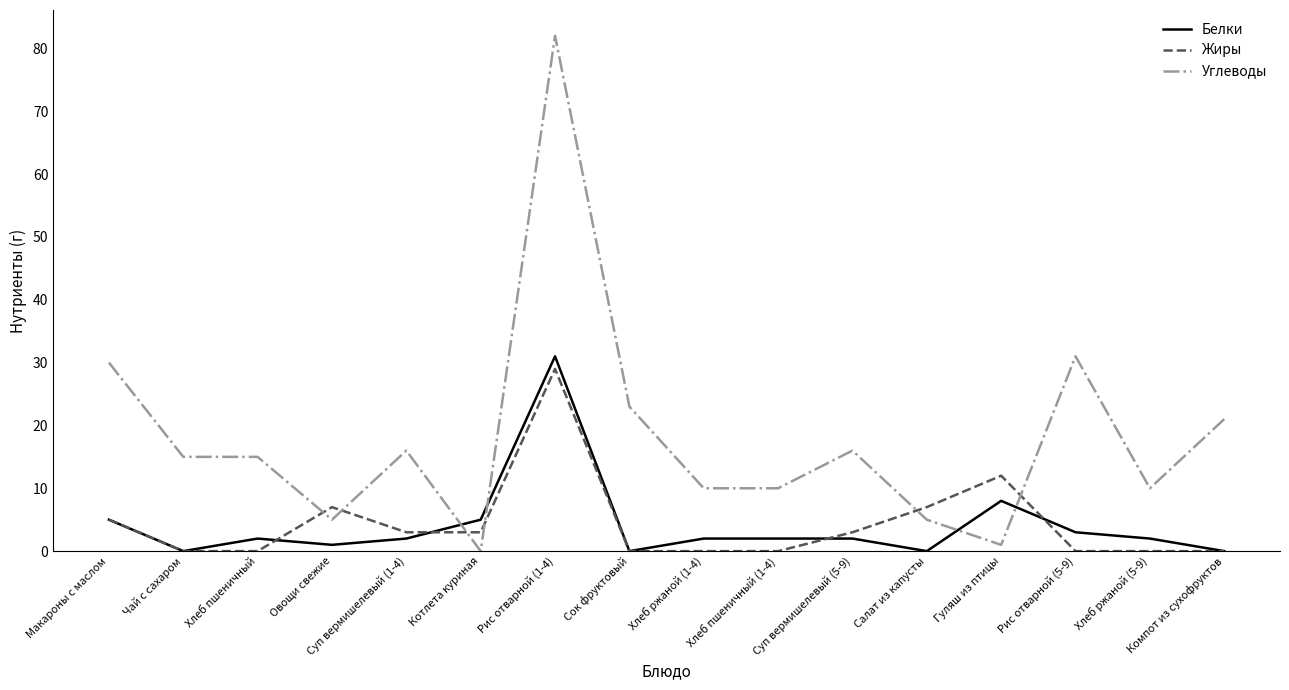

True or false: Углеводы has a value of 15 at Чай с сахаром.

True